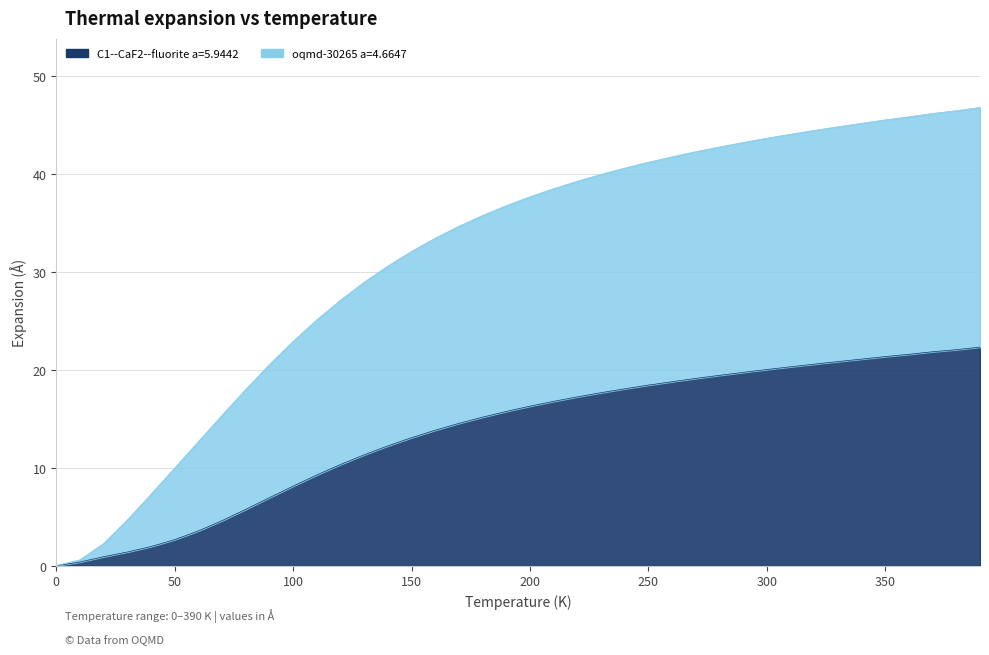

How many series are shown in this chart?

2